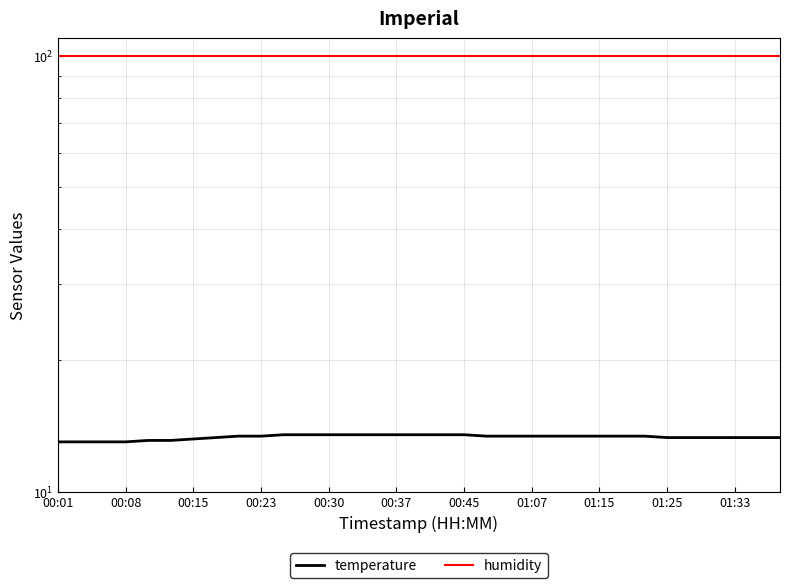

What is the sum of the humidity values at 00:37 and 00:45?

199.8